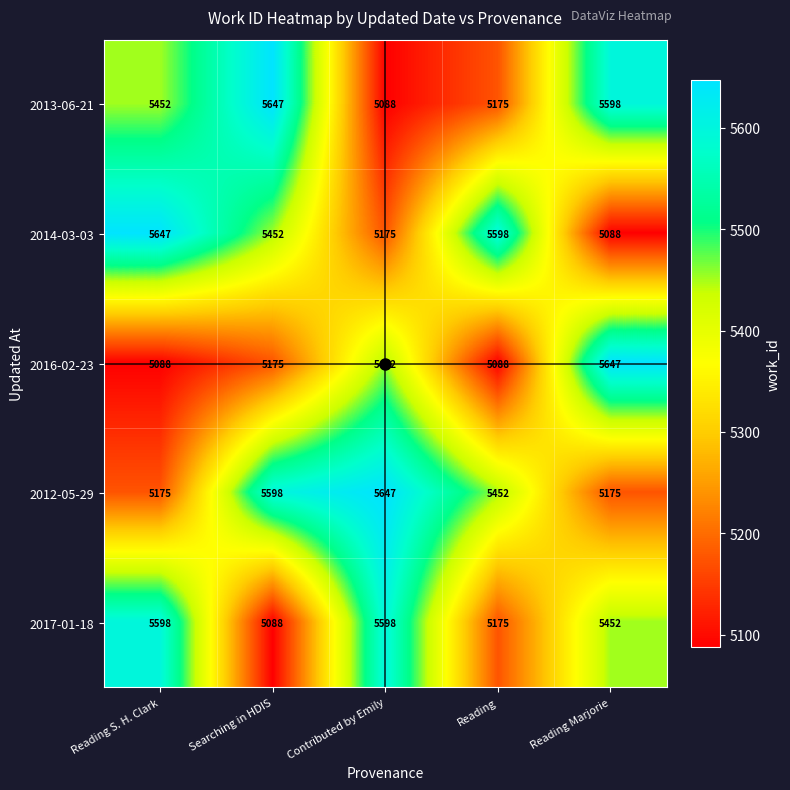

How many categories are shown in the chart?

5